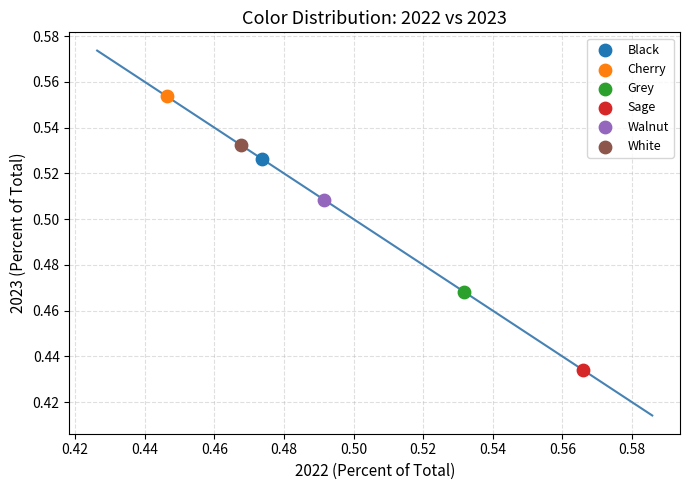

Which series contains the highest Y value?

Cherry